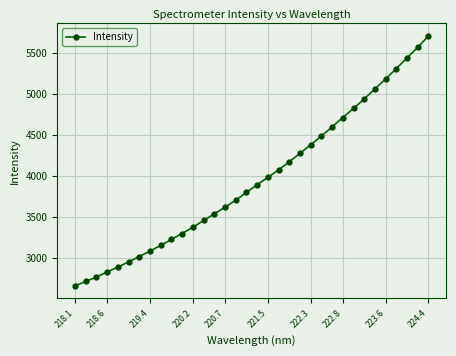

What is the average value?

3957.2